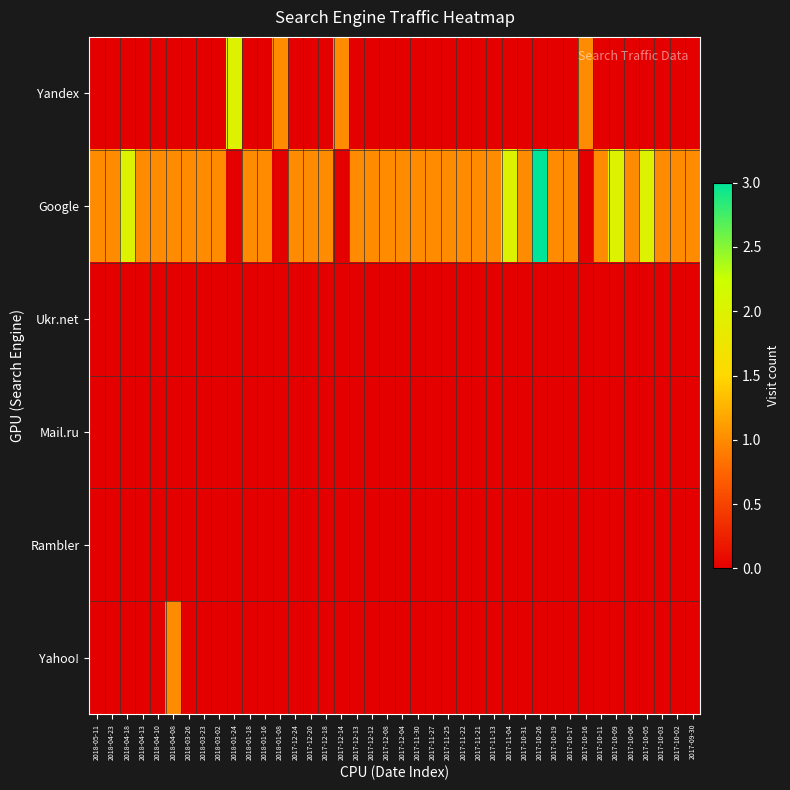

Reading left to right, extract all data points from this chart.

Yandex: 2018-05-11=0	2018-04-23=0	2018-04-18=0	2018-04-13=0	2018-04-10=0	2018-04-08=0	2018-03-26=0	2018-03-23=0	2018-03-02=0	2018-01-24=2	2018-01-18=0	2018-01-16=0	2018-01-08=1	2017-12-24=0	2017-12-20=0	2017-12-18=0	2017-12-14=1	2017-12-13=0	2017-12-12=0	2017-12-08=0	2017-12-04=0	2017-11-30=0	2017-11-27=0	2017-11-25=0	2017-11-22=0	2017-11-21=0	2017-11-13=0	2017-11-04=0	2017-10-31=0	2017-10-26=0	2017-10-19=0	2017-10-17=0	2017-10-16=1	2017-10-11=0	2017-10-09=0	2017-10-06=0	2017-10-05=0	2017-10-03=0	2017-10-02=0	2017-09-30=0
Google: 2018-05-11=1	2018-04-23=1	2018-04-18=2	2018-04-13=1	2018-04-10=1	2018-04-08=1	2018-03-26=1	2018-03-23=1	2018-03-02=1	2018-01-24=0	2018-01-18=1	2018-01-16=1	2018-01-08=0	2017-12-24=1	2017-12-20=1	2017-12-18=1	2017-12-14=0	2017-12-13=1	2017-12-12=1	2017-12-08=1	2017-12-04=1	2017-11-30=1	2017-11-27=1	2017-11-25=1	2017-11-22=1	2017-11-21=1	2017-11-13=1	2017-11-04=2	2017-10-31=1	2017-10-26=3	2017-10-19=1	2017-10-17=1	2017-10-16=0	2017-10-11=1	2017-10-09=2	2017-10-06=1	2017-10-05=2	2017-10-03=1	2017-10-02=1	2017-09-30=1
Ukr.net: 2018-05-11=0	2018-04-23=0	2018-04-18=0	2018-04-13=0	2018-04-10=0	2018-04-08=0	2018-03-26=0	2018-03-23=0	2018-03-02=0	2018-01-24=0	2018-01-18=0	2018-01-16=0	2018-01-08=0	2017-12-24=0	2017-12-20=0	2017-12-18=0	2017-12-14=0	2017-12-13=0	2017-12-12=0	2017-12-08=0	2017-12-04=0	2017-11-30=0	2017-11-27=0	2017-11-25=0	2017-11-22=0	2017-11-21=0	2017-11-13=0	2017-11-04=0	2017-10-31=0	2017-10-26=0	2017-10-19=0	2017-10-17=0	2017-10-16=0	2017-10-11=0	2017-10-09=0	2017-10-06=0	2017-10-05=0	2017-10-03=0	2017-10-02=0	2017-09-30=0
Mail.ru: 2018-05-11=0	2018-04-23=0	2018-04-18=0	2018-04-13=0	2018-04-10=0	2018-04-08=0	2018-03-26=0	2018-03-23=0	2018-03-02=0	2018-01-24=0	2018-01-18=0	2018-01-16=0	2018-01-08=0	2017-12-24=0	2017-12-20=0	2017-12-18=0	2017-12-14=0	2017-12-13=0	2017-12-12=0	2017-12-08=0	2017-12-04=0	2017-11-30=0	2017-11-27=0	2017-11-25=0	2017-11-22=0	2017-11-21=0	2017-11-13=0	2017-11-04=0	2017-10-31=0	2017-10-26=0	2017-10-19=0	2017-10-17=0	2017-10-16=0	2017-10-11=0	2017-10-09=0	2017-10-06=0	2017-10-05=0	2017-10-03=0	2017-10-02=0	2017-09-30=0
Rambler: 2018-05-11=0	2018-04-23=0	2018-04-18=0	2018-04-13=0	2018-04-10=0	2018-04-08=0	2018-03-26=0	2018-03-23=0	2018-03-02=0	2018-01-24=0	2018-01-18=0	2018-01-16=0	2018-01-08=0	2017-12-24=0	2017-12-20=0	2017-12-18=0	2017-12-14=0	2017-12-13=0	2017-12-12=0	2017-12-08=0	2017-12-04=0	2017-11-30=0	2017-11-27=0	2017-11-25=0	2017-11-22=0	2017-11-21=0	2017-11-13=0	2017-11-04=0	2017-10-31=0	2017-10-26=0	2017-10-19=0	2017-10-17=0	2017-10-16=0	2017-10-11=0	2017-10-09=0	2017-10-06=0	2017-10-05=0	2017-10-03=0	2017-10-02=0	2017-09-30=0
Yahoo!: 2018-05-11=0	2018-04-23=0	2018-04-18=0	2018-04-13=0	2018-04-10=0	2018-04-08=1	2018-03-26=0	2018-03-23=0	2018-03-02=0	2018-01-24=0	2018-01-18=0	2018-01-16=0	2018-01-08=0	2017-12-24=0	2017-12-20=0	2017-12-18=0	2017-12-14=0	2017-12-13=0	2017-12-12=0	2017-12-08=0	2017-12-04=0	2017-11-30=0	2017-11-27=0	2017-11-25=0	2017-11-22=0	2017-11-21=0	2017-11-13=0	2017-11-04=0	2017-10-31=0	2017-10-26=0	2017-10-19=0	2017-10-17=0	2017-10-16=0	2017-10-11=0	2017-10-09=0	2017-10-06=0	2017-10-05=0	2017-10-03=0	2017-10-02=0	2017-09-30=0